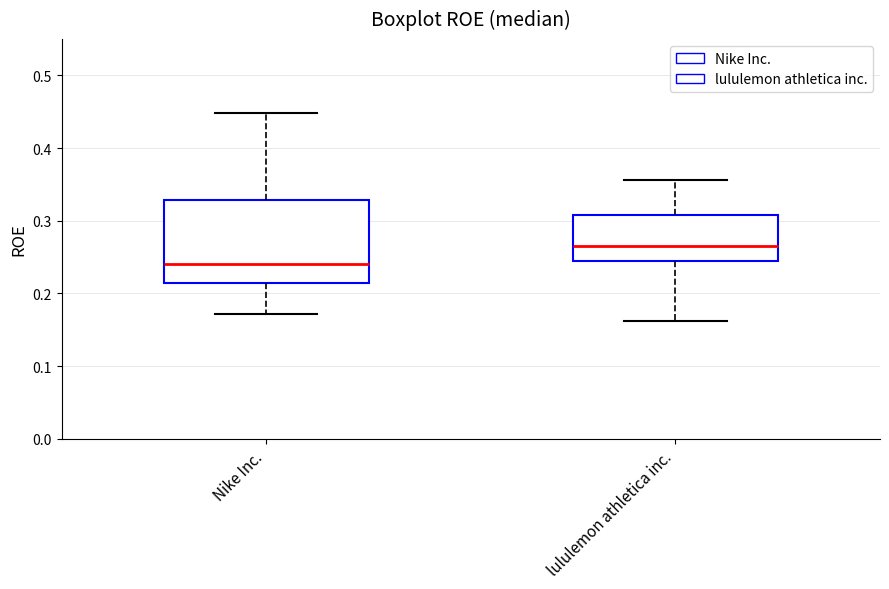

Reading left to right, transcribe this box plot: for each box, give where its median line is, the range the box spans, and where its two whiskers end, as read against the y-axis. The values are not printed on the chart, so give them approximately, as read against the axis.

Nike Inc.: median 0.24, box 0.21 to 0.33, whiskers 0.17 to 0.45
lululemon athletica inc.: median 0.27, box 0.25 to 0.31, whiskers 0.16 to 0.36